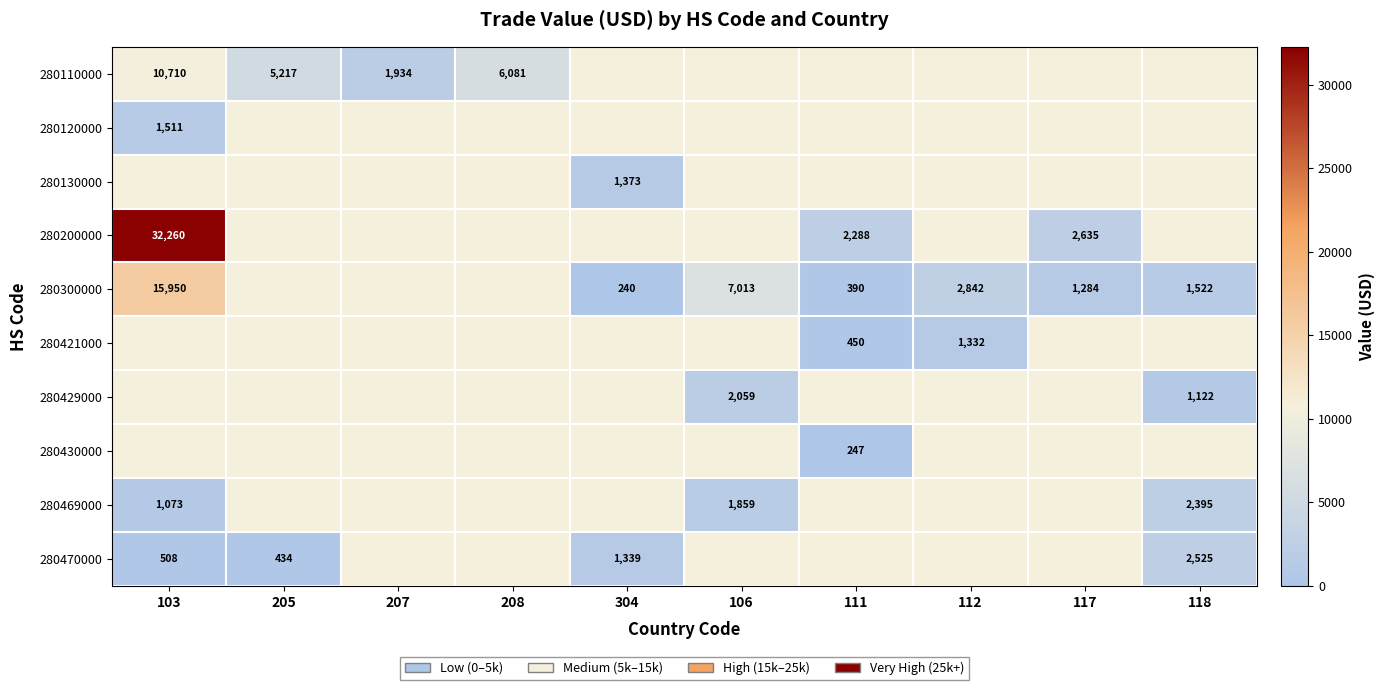

The 280469000 series shows 3341 at 106. True or false?

False